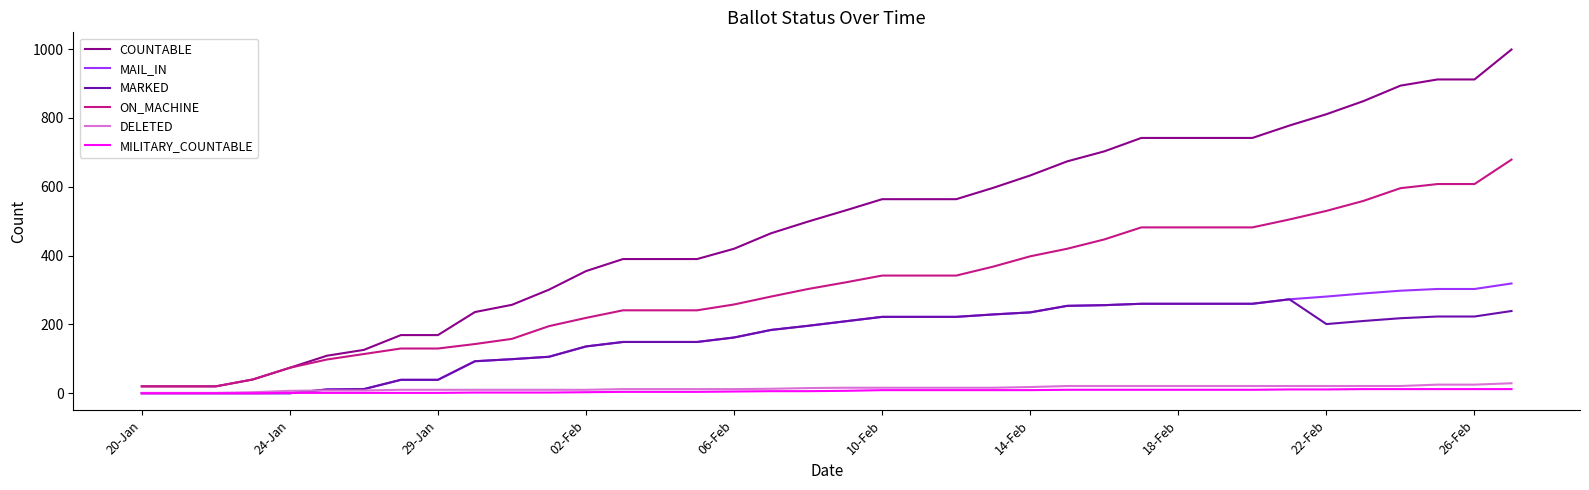

Which series has the widest spread of values?

COUNTABLE